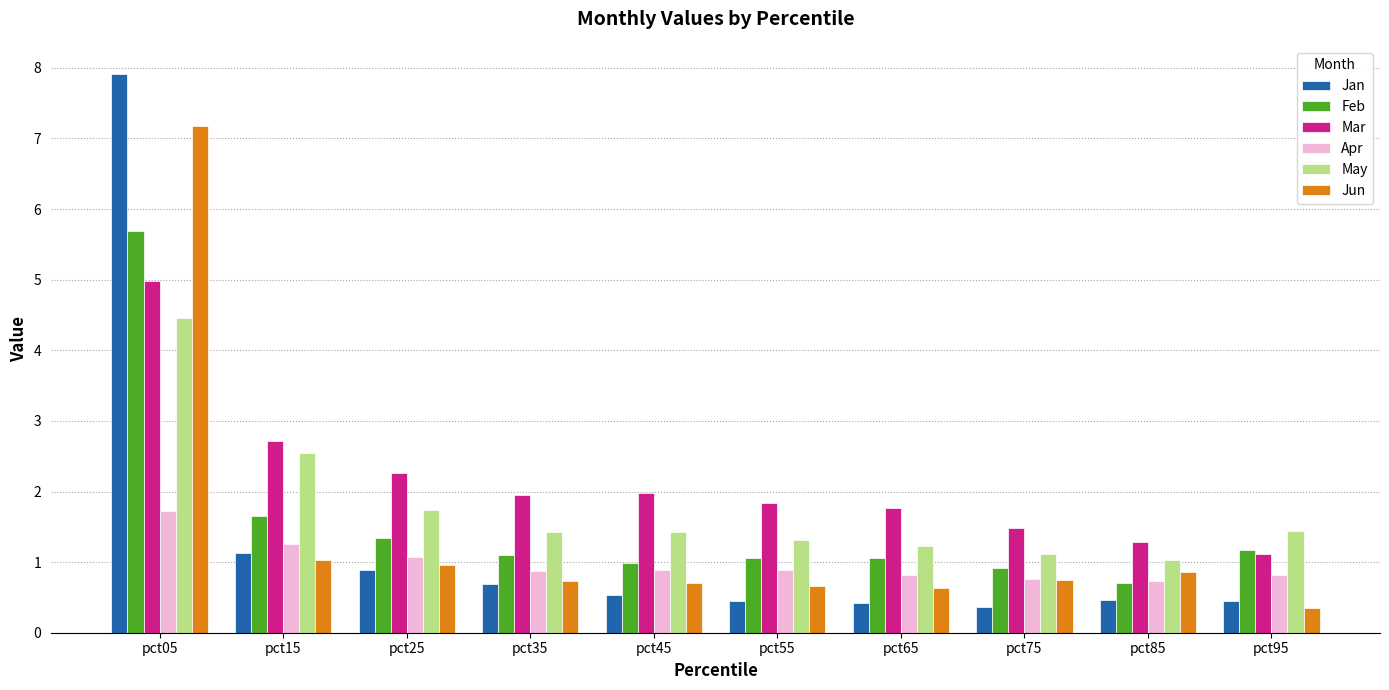

Which series changed the most between pct05 and pct25?

Jan